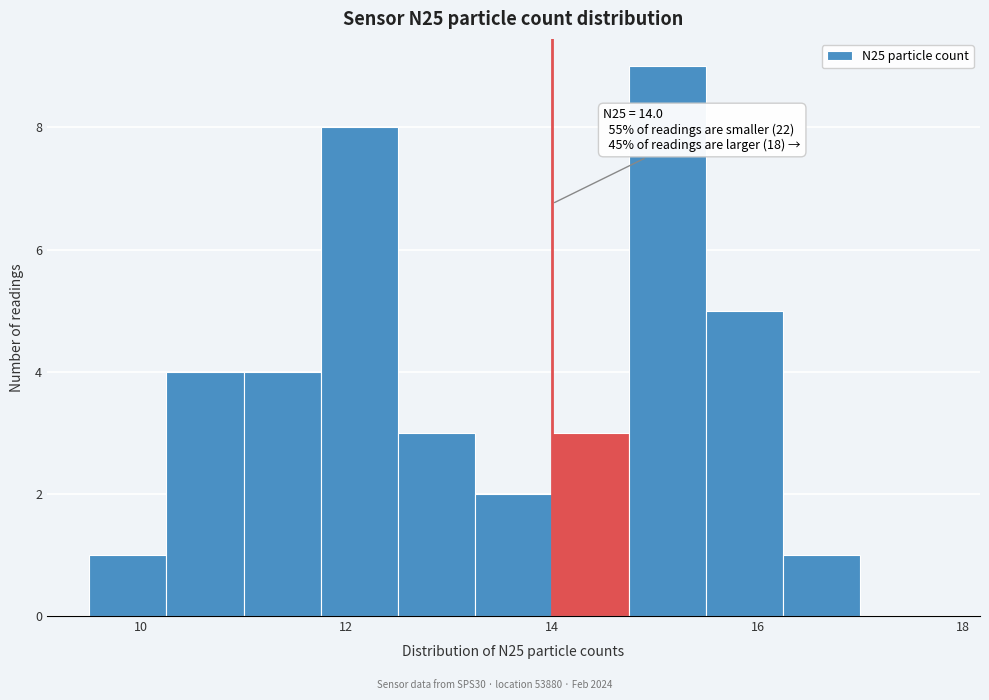

Around what value on the x-axis is the tallest bar? Give the approximate position of its centre, as read against the axis.

15.2